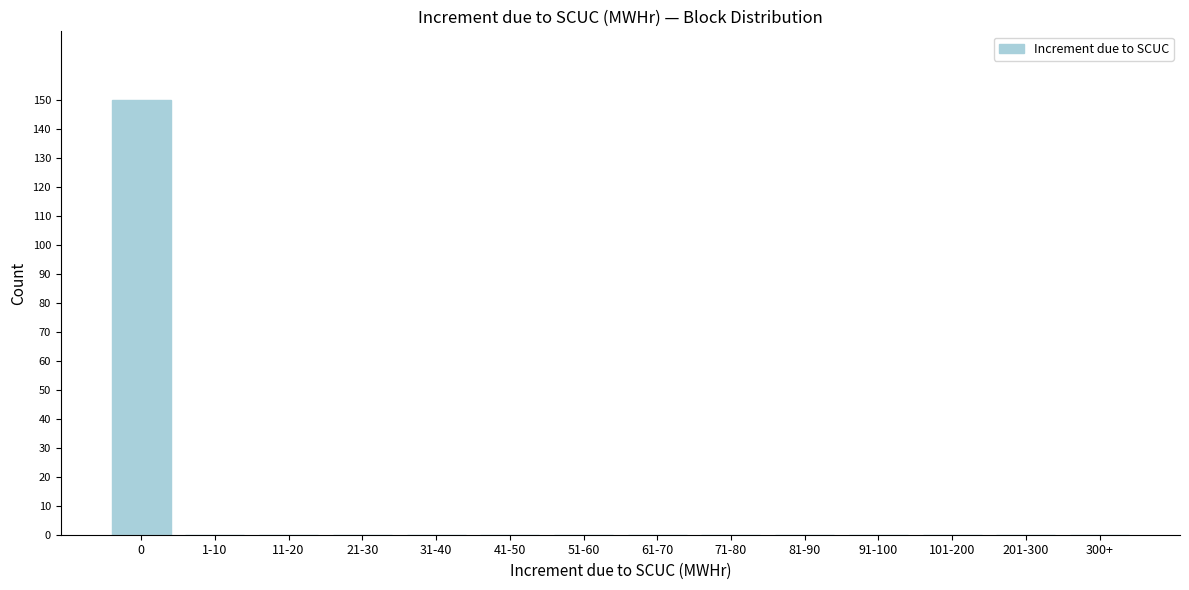

Reading right to left, transcribe all the data shown in this chart.

300+=0	201-300=0	101-200=0	91-100=0	81-90=0	71-80=0	61-70=0	51-60=0	41-50=0	31-40=0	21-30=0	11-20=0	1-10=0	0=150